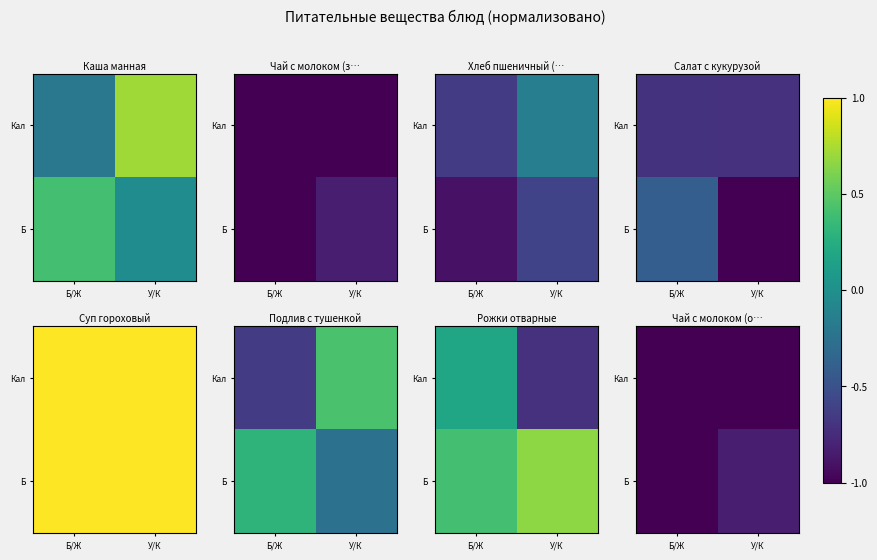

Which category has the highest value in the Кал series?

Б/Ж